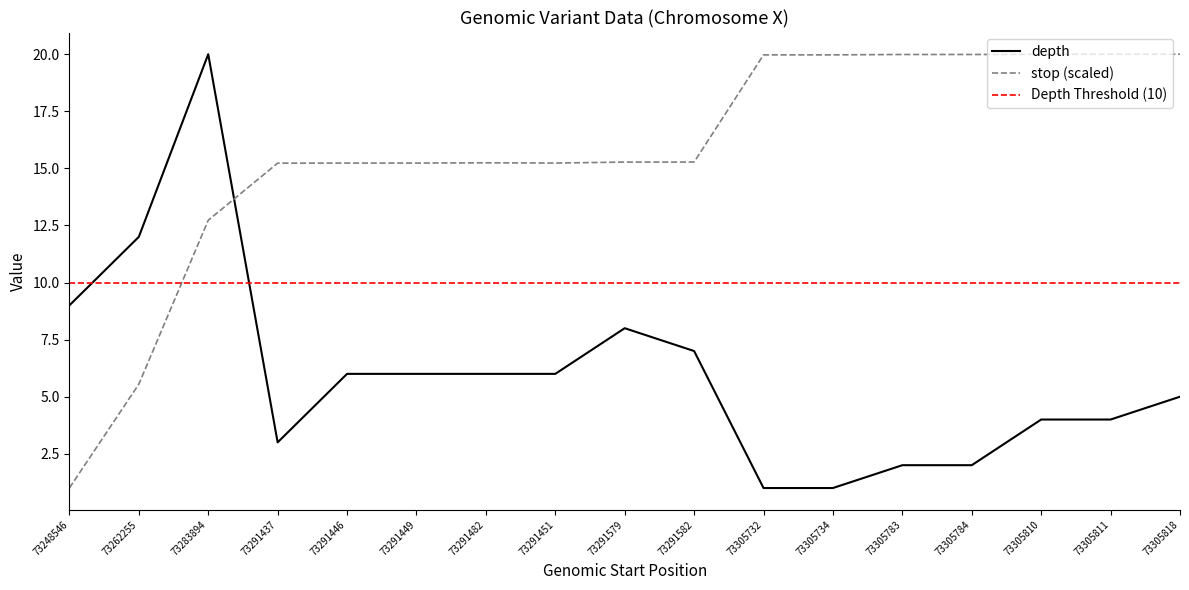

Reading left to right, list all the values displayed in this chart.

depth: 73248546=9.0	73262255=12.0	73283894=20.0	73291437=3.0	73291446=6.0	73291449=6.0	73291482=6.0	73291451=6.0	73291579=8.0	73291582=7.0	73305732=1.0	73305734=1.0	73305783=2.0	73305784=2.0	73305810=4.0	73305811=4.0	73305818=5.0
stop: 73248546=1.0	73262255=5.5	73283894=12.7	73291437=15.2	73291446=15.2	73291449=15.2	73291482=15.2	73291451=15.2	73291579=15.3	73291582=15.3	73305732=20.0	73305734=20.0	73305783=20.0	73305784=20.0	73305810=20.0	73305811=20.0	73305818=20.0